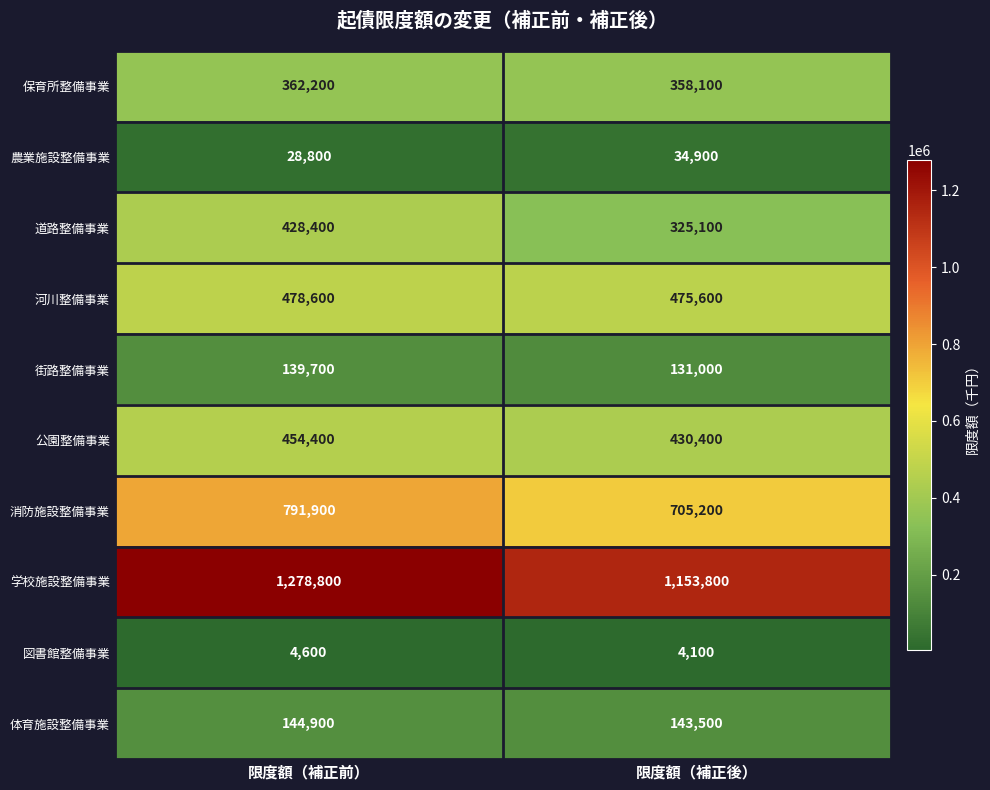

Is it true that 街路整備事業 equals 131000 at 限度額（補正後）?

True